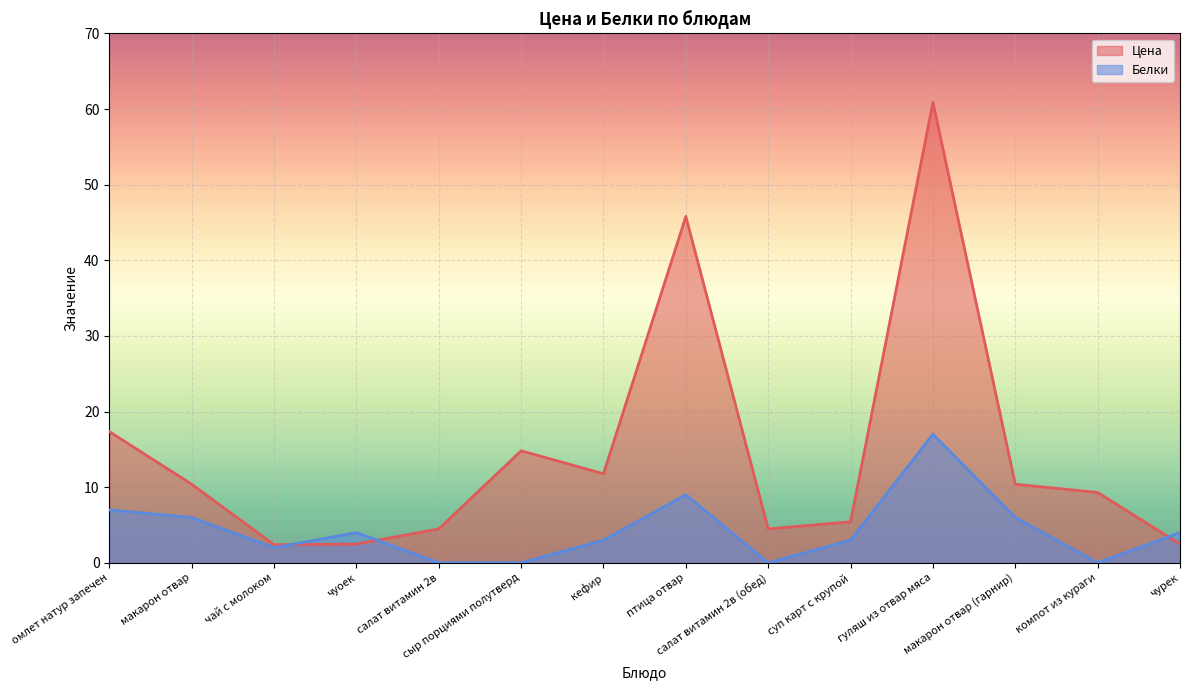

The Цена series shows 14.8 at сыр порциями полутверд. True or false?

True